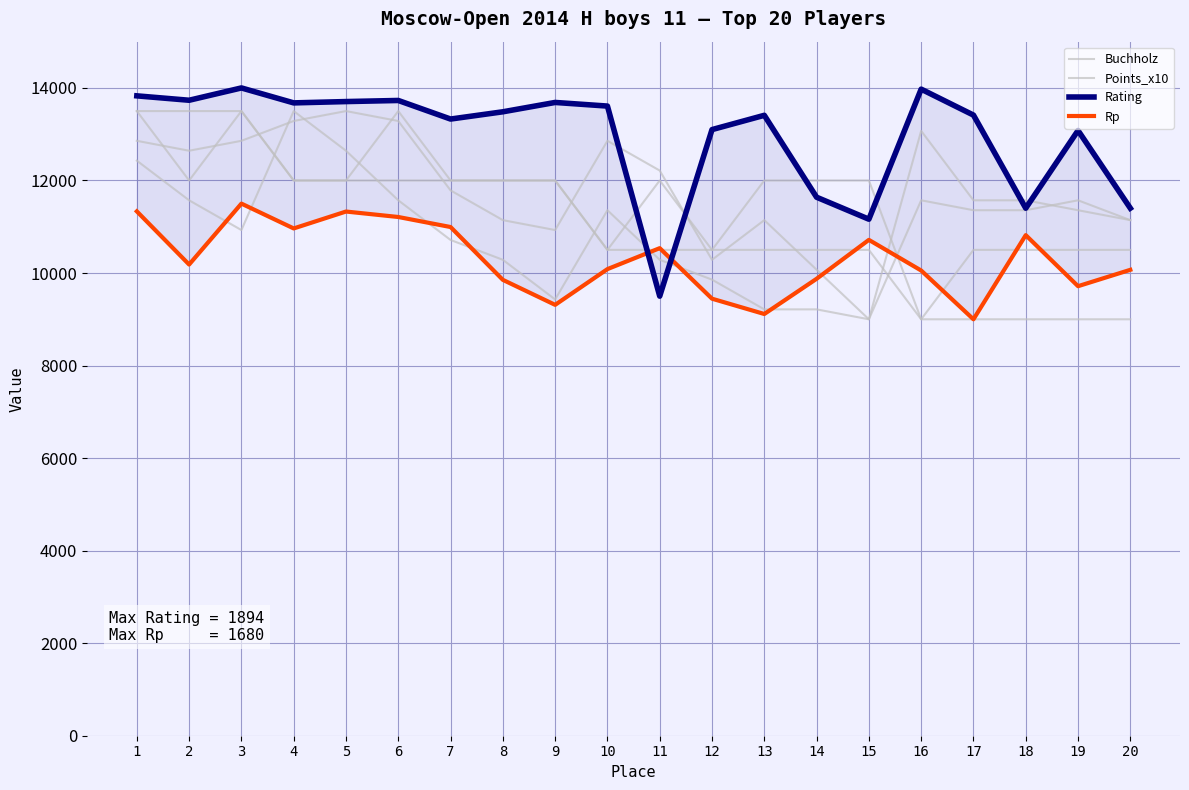

How many intersections are there between Rp and Buchholz?

8